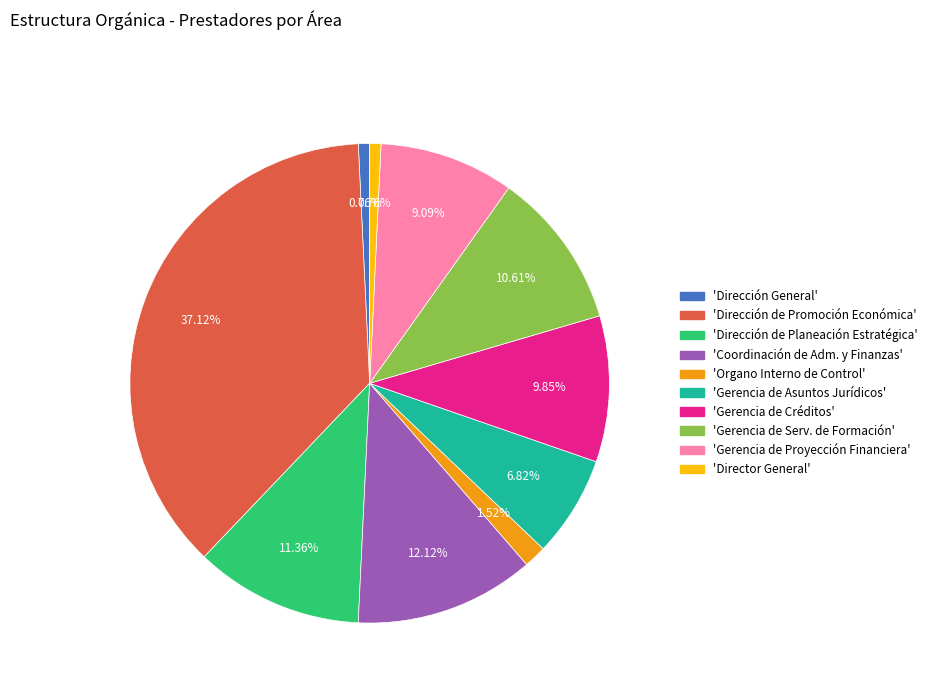

How many segments does this pie chart have?

10